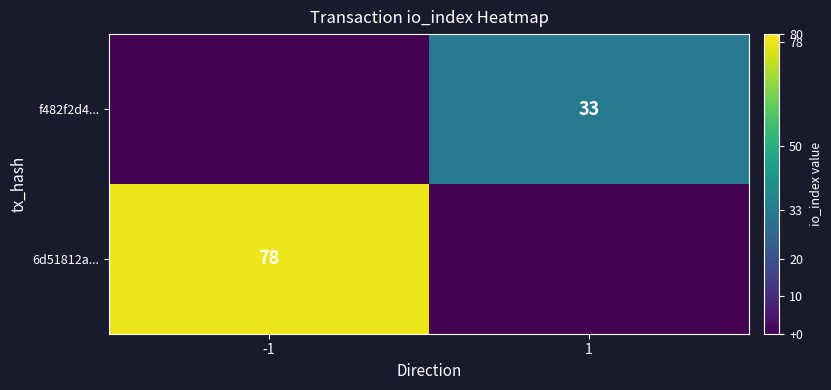

True or false: 6d51812a... has a value of 78 at -1.

True